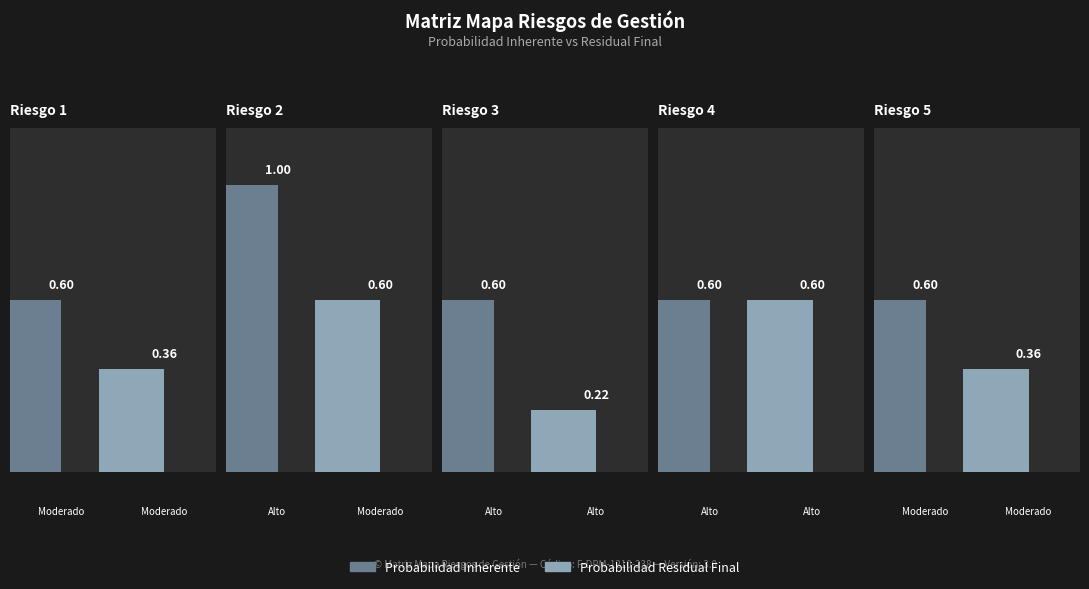

Does the chart contain stacked bars?

No